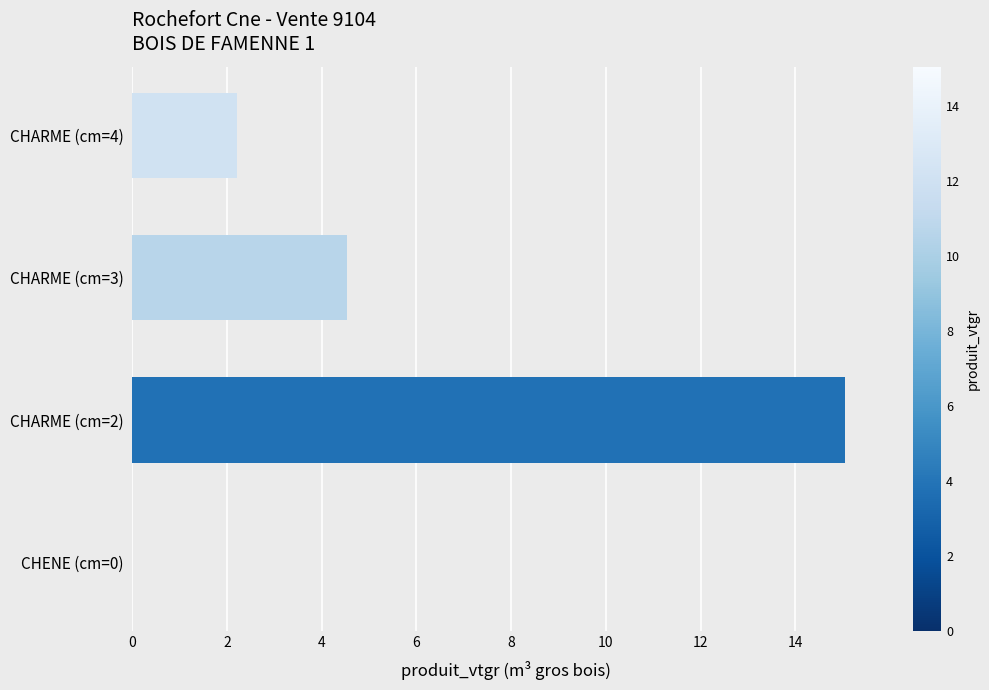

What is the approximate value at CHARME (cm=4)?

2.2